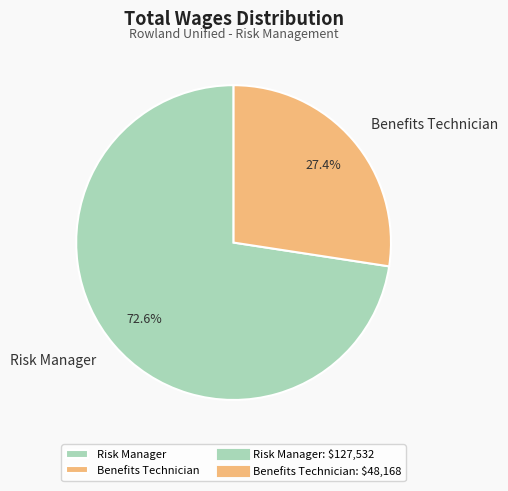

What percentage is the Risk Manager slice, to the nearest percent?

73%